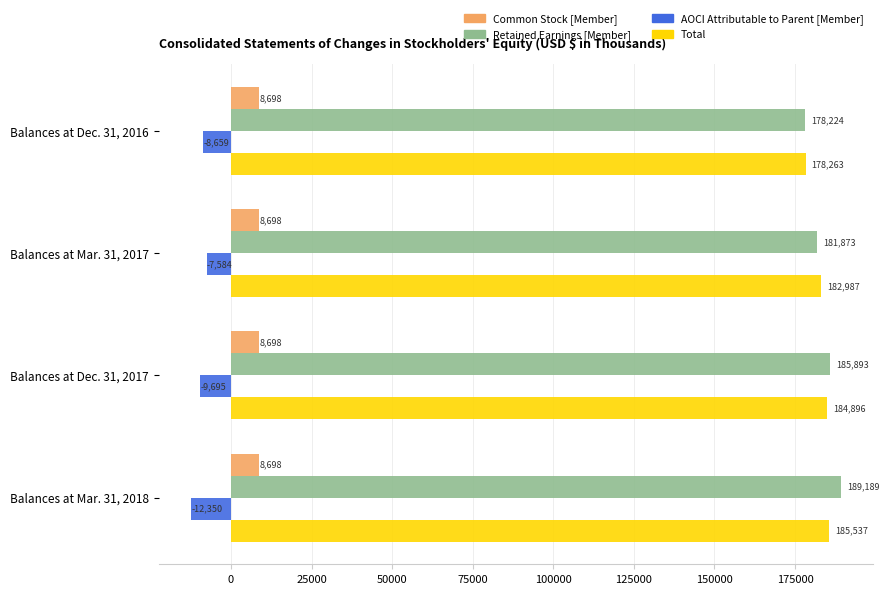

How many data points in Total are less than 184896?

2